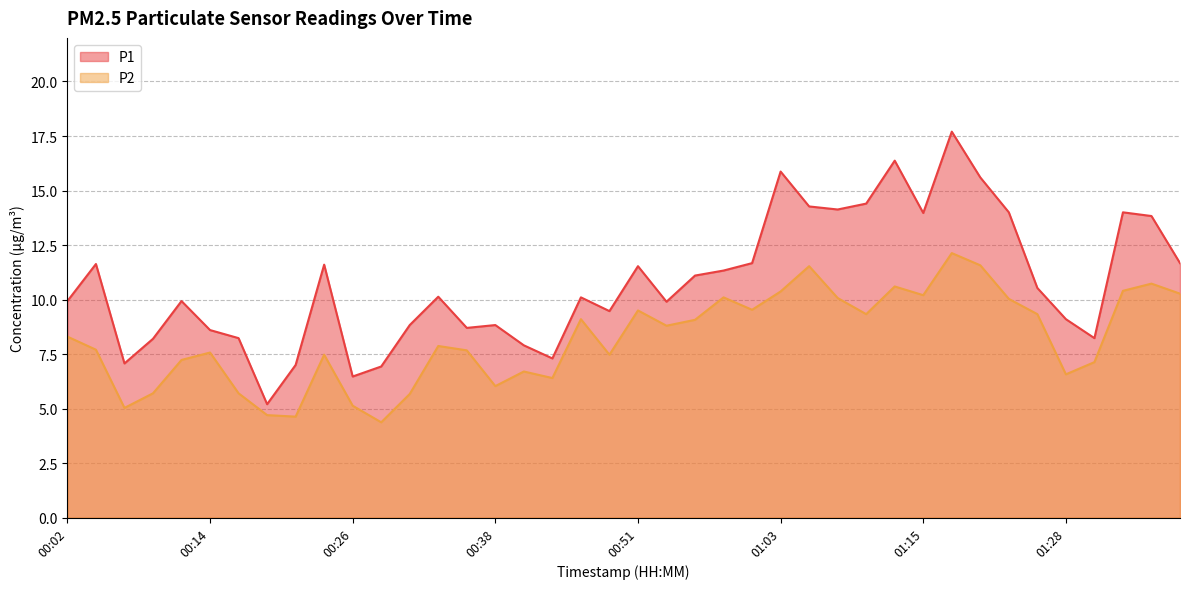

Reading left to right, what are all the values shown in this chart?

P1: 00:02=9.9	00:04=11.6	00:07=7.1	00:09=8.2	00:12=9.9	00:14=8.6	00:16=8.2	00:19=5.2	00:21=7.0	00:24=11.6	00:26=6.5	00:29=6.9	00:31=8.8	00:34=10.1	00:36=8.7	00:38=8.8	00:41=7.9	00:43=7.3	00:46=10.1	00:48=9.5	00:51=11.5	00:53=9.9	00:56=11.1	00:58=11.3	01:01=11.7	01:03=15.9	01:05=14.3	01:08=14.1	01:10=14.4	01:13=16.4	01:15=14.0	01:18=17.7	01:20=15.6	01:23=14.0	01:25=10.5	01:28=9.1	01:30=8.2	01:33=14.0	01:35=13.8	01:37=11.7
P2: 00:02=8.3	00:04=7.7	00:07=5.0	00:09=5.7	00:12=7.2	00:14=7.6	00:16=5.7	00:19=4.7	00:21=4.6	00:24=7.5	00:26=5.1	00:29=4.4	00:31=5.7	00:34=7.9	00:36=7.7	00:38=6.0	00:41=6.7	00:43=6.4	00:46=9.1	00:48=7.5	00:51=9.5	00:53=8.8	00:56=9.1	00:58=10.1	01:01=9.5	01:03=10.4	01:05=11.5	01:08=10.1	01:10=9.3	01:13=10.6	01:15=10.2	01:18=12.1	01:20=11.6	01:23=10.0	01:25=9.3	01:28=6.6	01:30=7.1	01:33=10.4	01:35=10.7	01:37=10.3